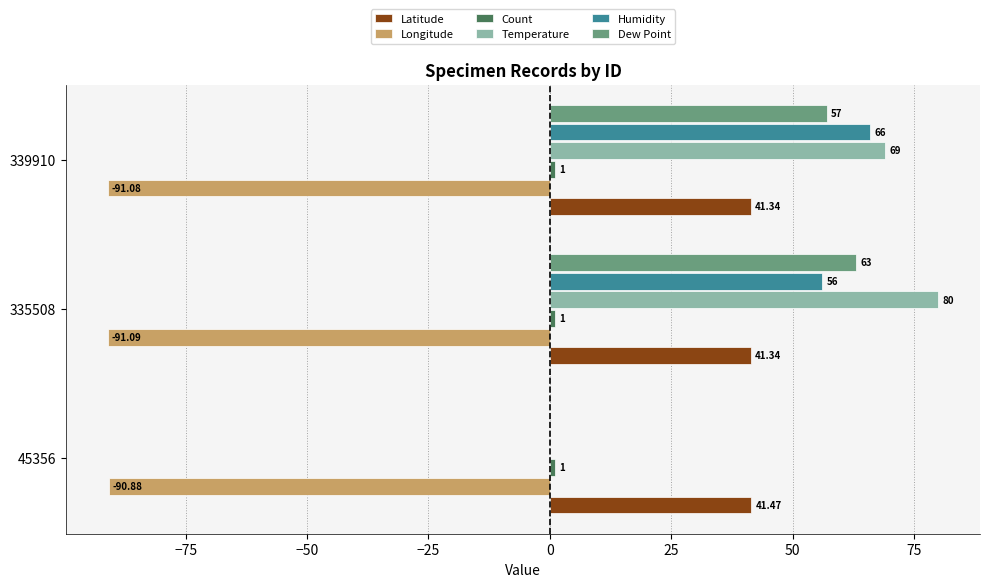

Which series changed the most between 45356 and 335508?

Temperature